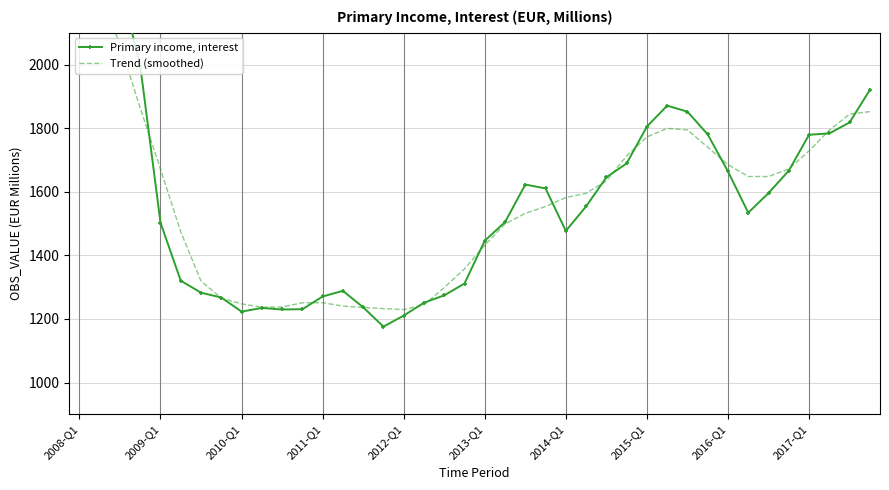

Which has a higher value, 2011-Q1 or 27?

2011-Q1